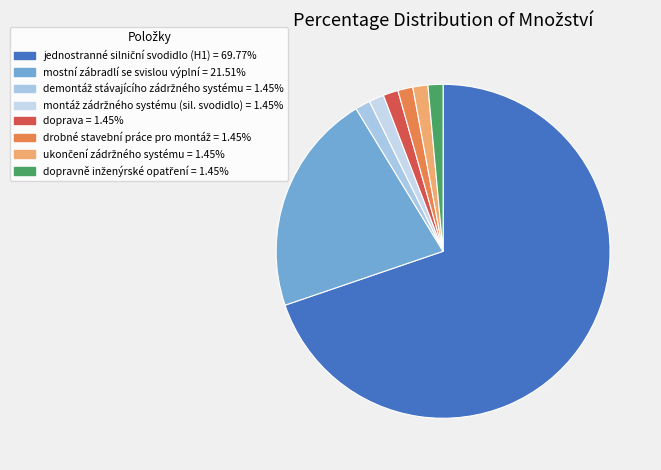

Count the number of slices in the pie.

8